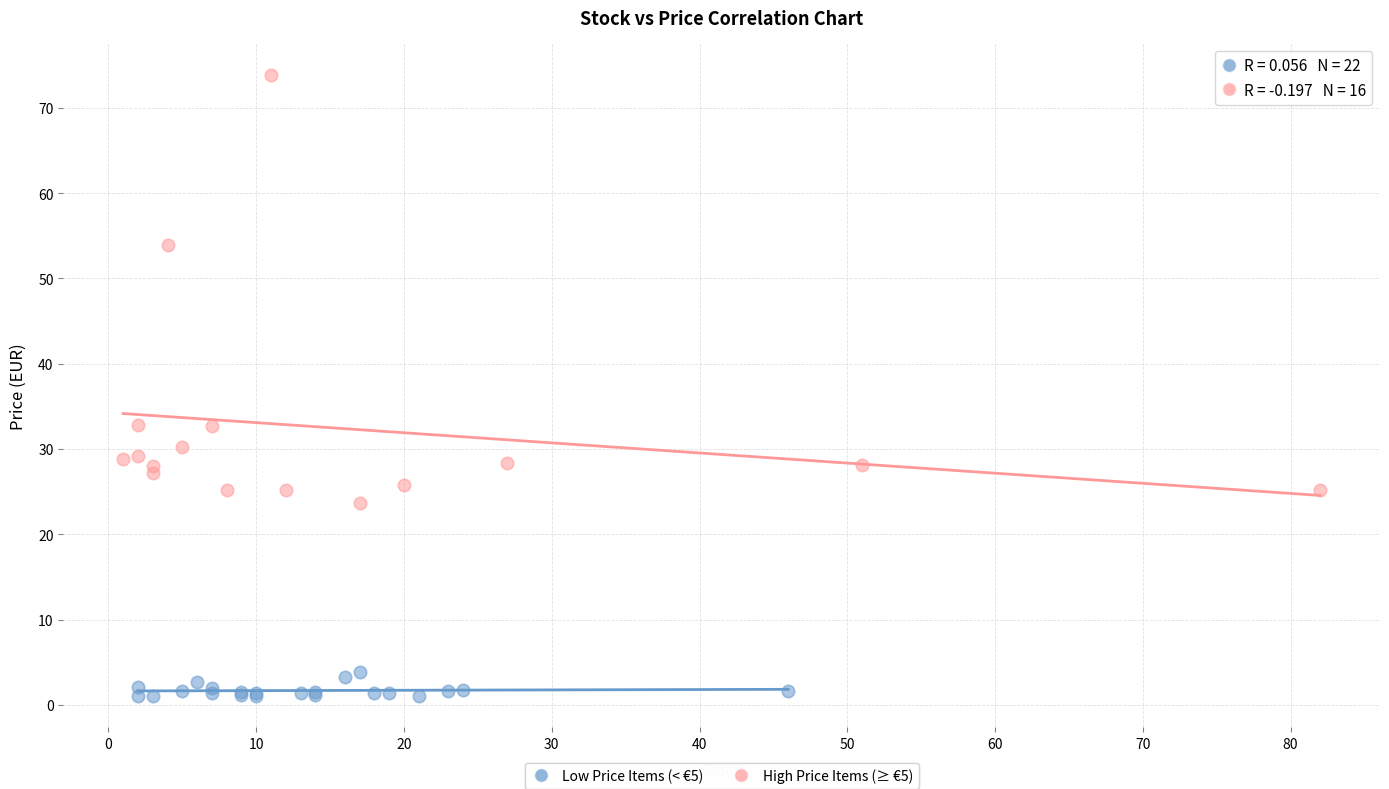

Which series reaches the minimum Y coordinate?

Low Price Items (< €5)